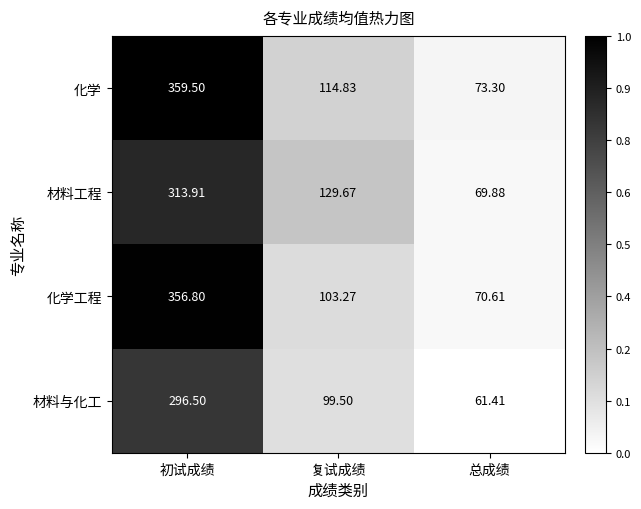

Which series has the largest total across all categories?

化学